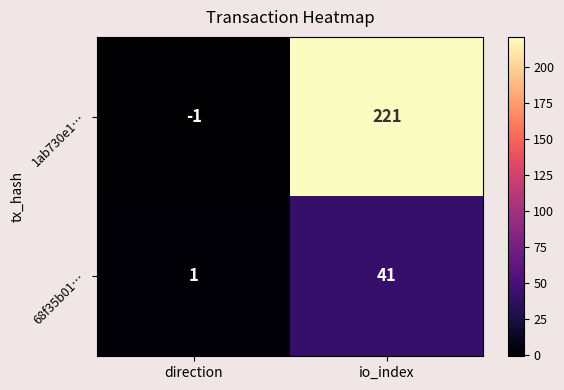

What is the difference between the highest and lowest values at io_index?

180